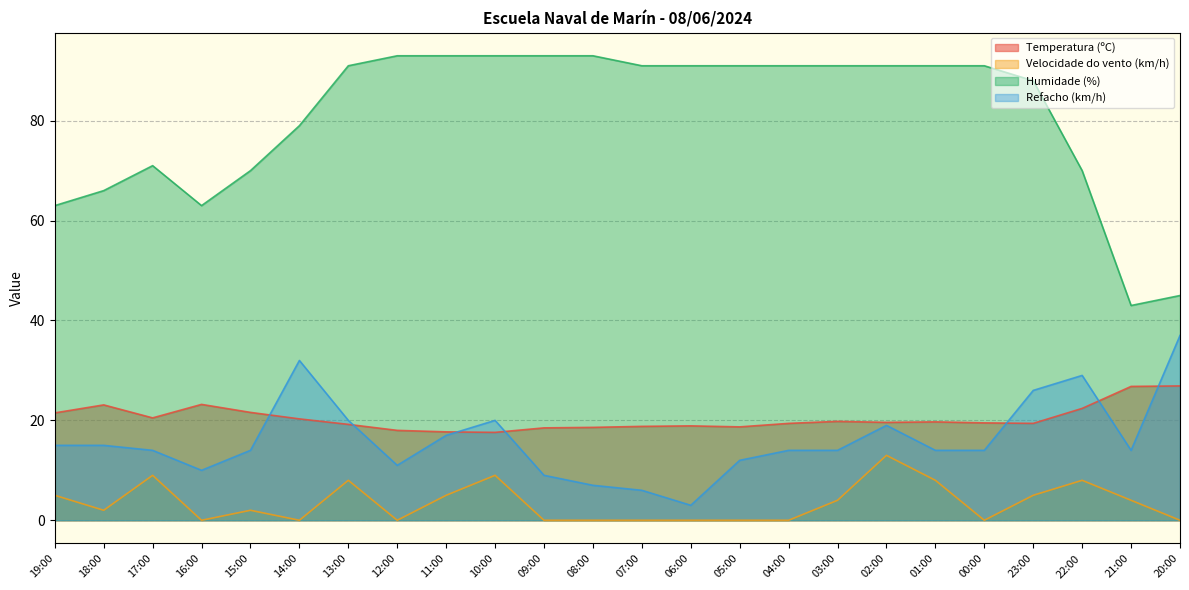

What is the difference between the maximum and minimum values in the Humidade (%) series?

50.0